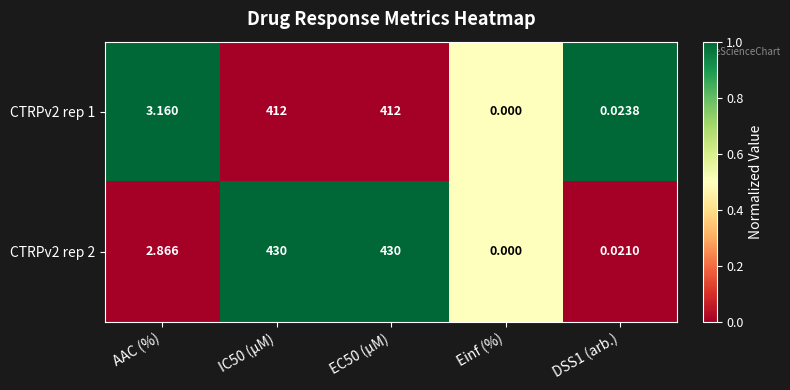

Which category has the lowest value in the CTRPv2 rep 2 series?

Einf (%)